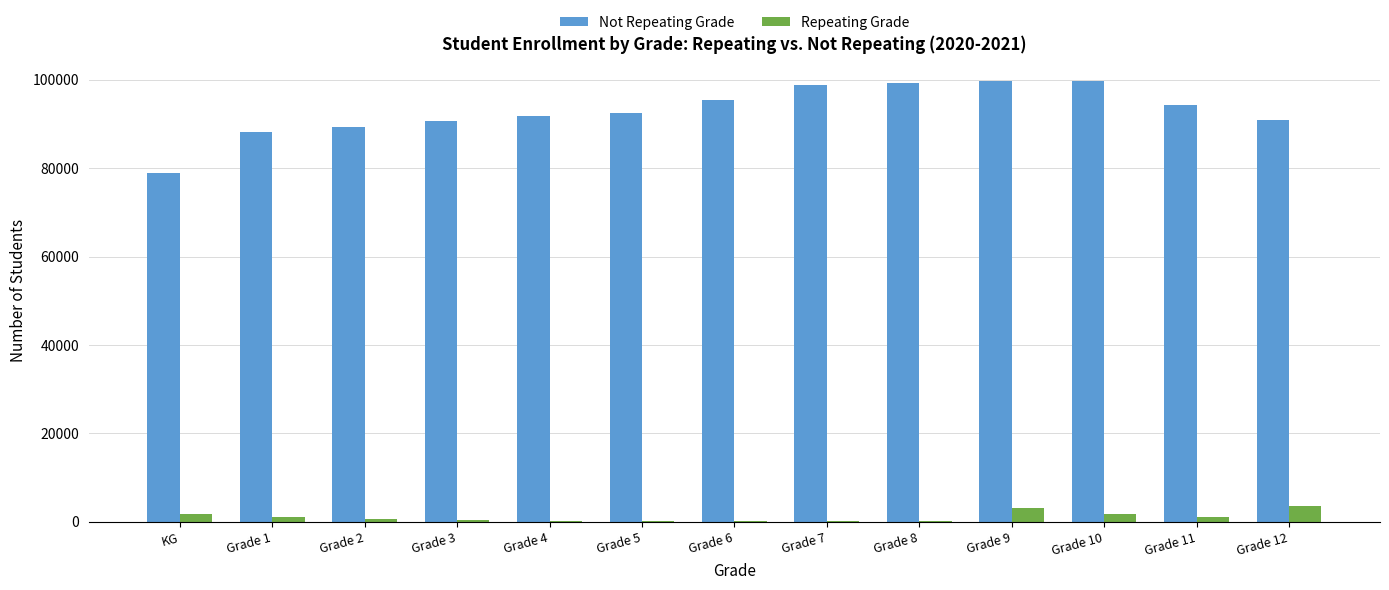

What is the maximum value for Not Repeating Grade?

99818